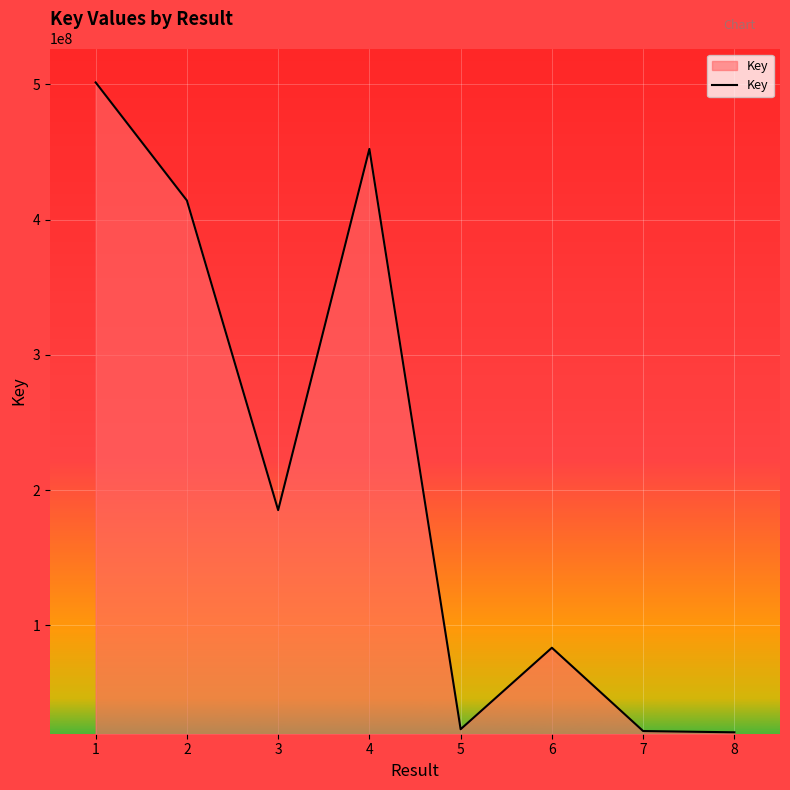

At which category does the data reach its first local valley?

3